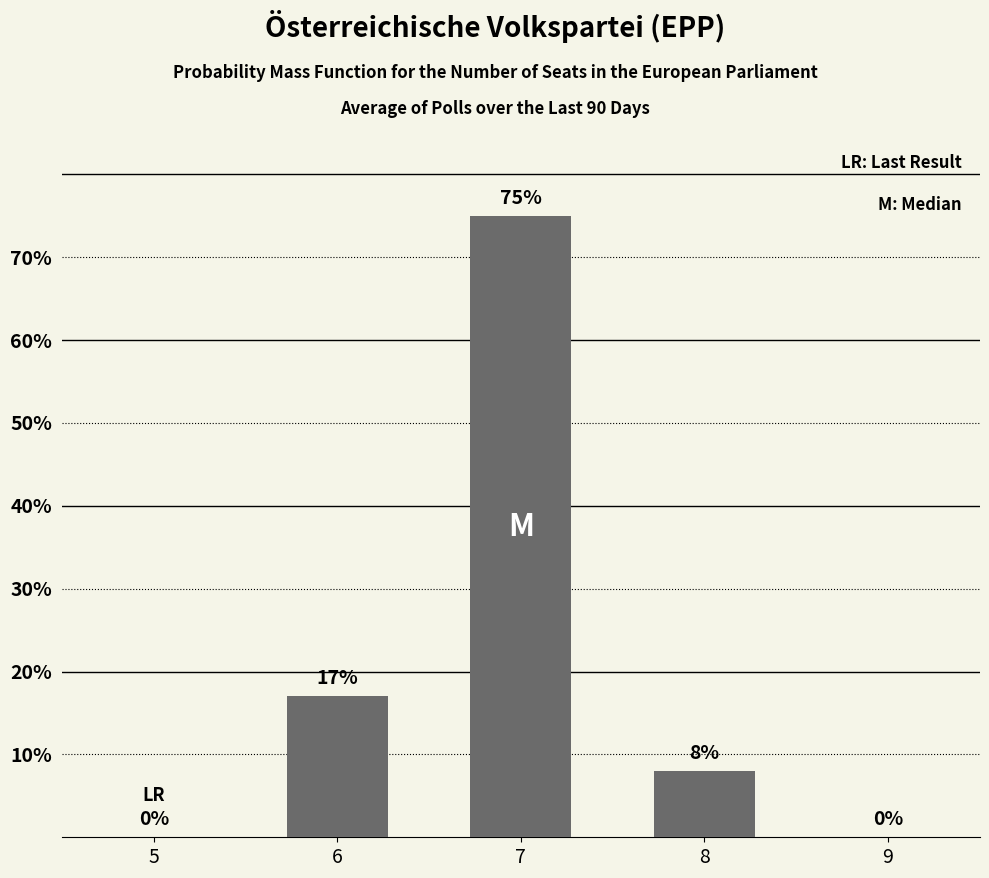

Reading left to right, what are all the values shown in this chart?

5=0	6=17	7=75	8=8	9=0